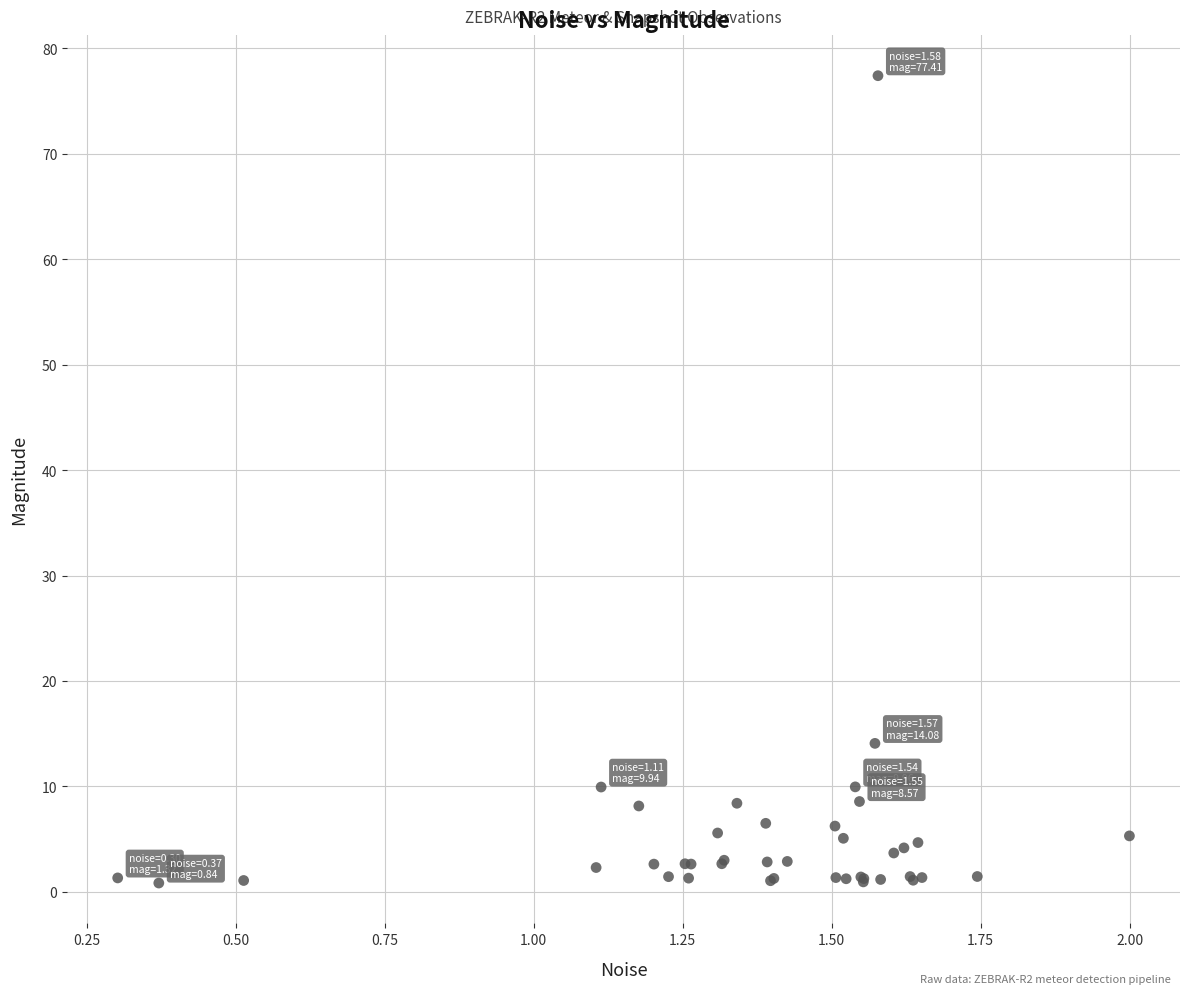

What Y value in the scatter plot is closest to 39?

14.1